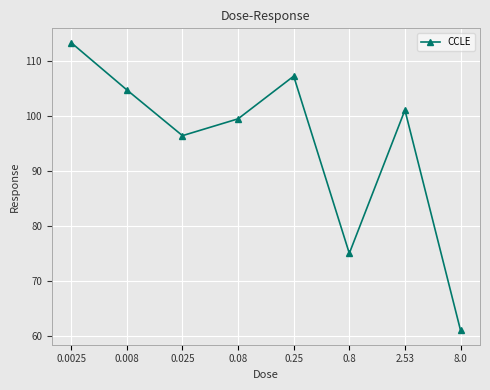

How many interior local peaks (higher than both neighbors) does the data have?

2